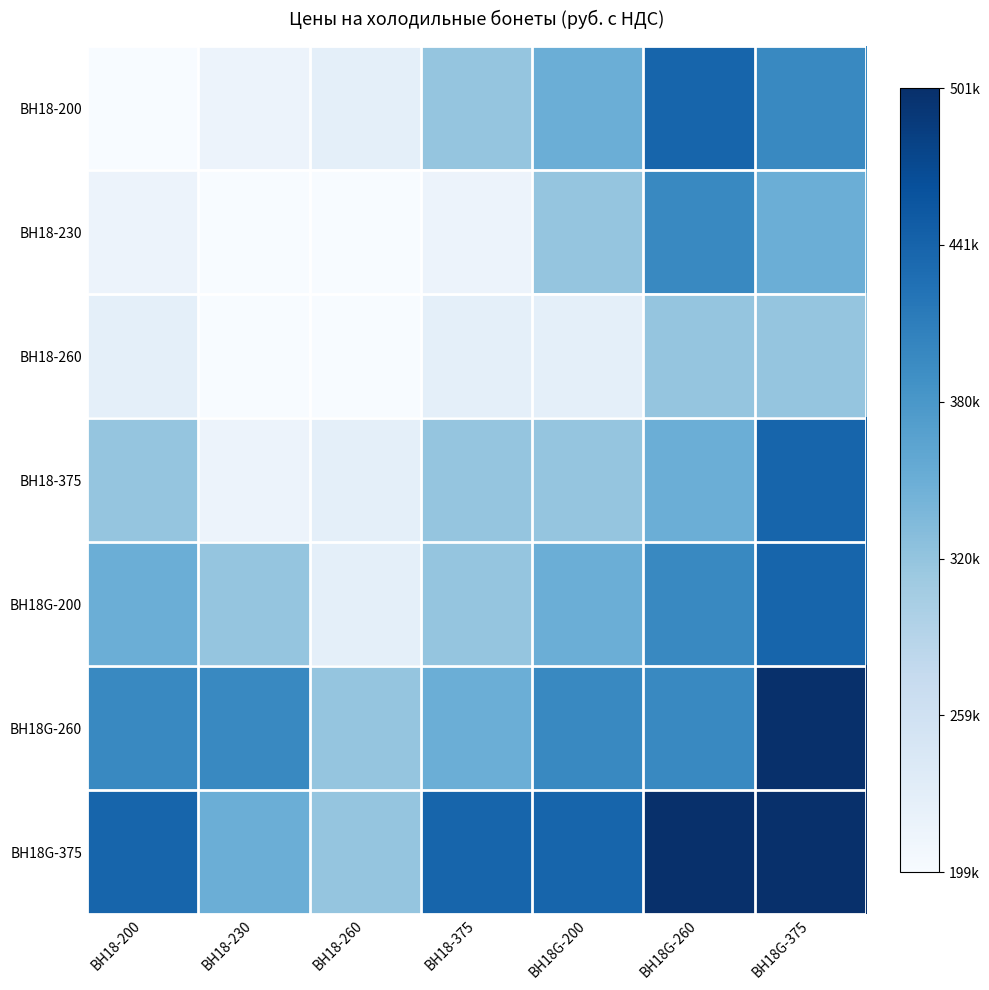

Rank the series by their maximum value, from lowest to highest.

ВН18-260, ВН18-230, ВН18-200, ВН18-375, ВН18G-200, ВН18G-260, ВН18G-375